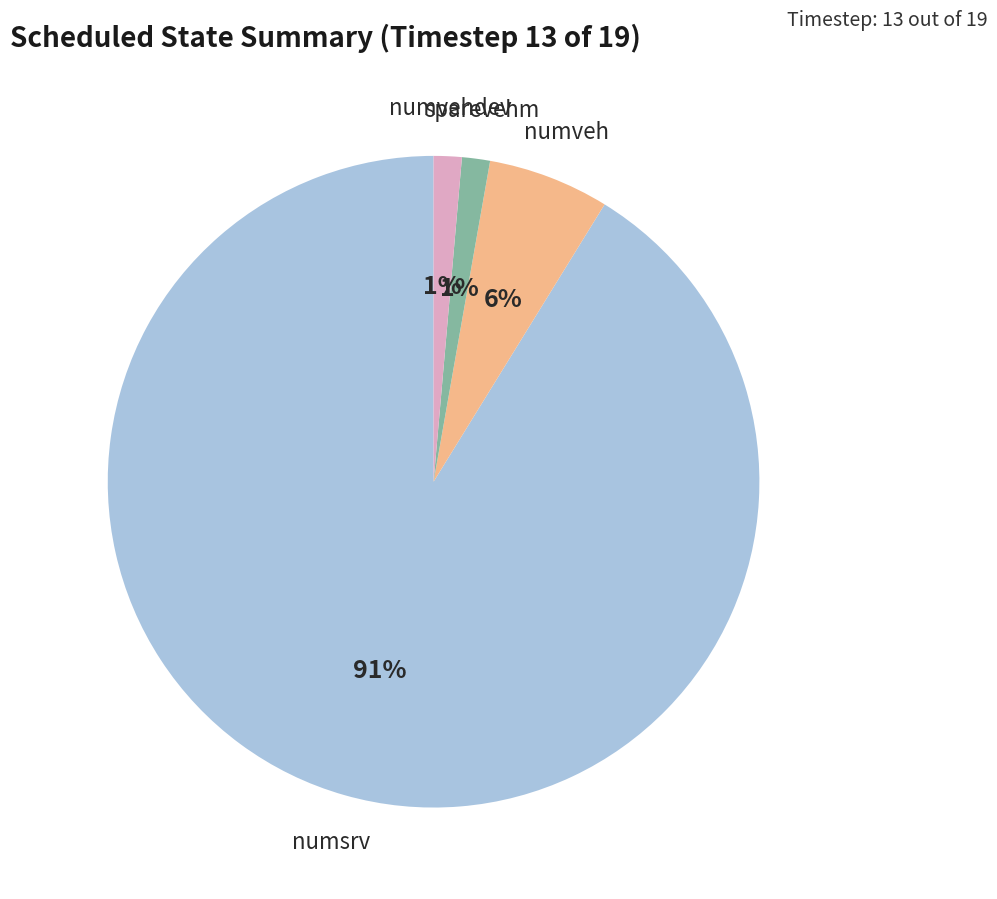

To the nearest percent, what is the average slice percentage?

25%